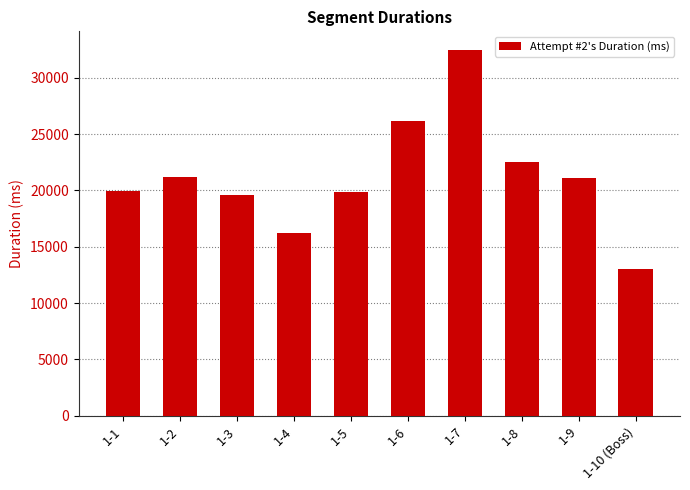

Read the value at 1-9.

21083